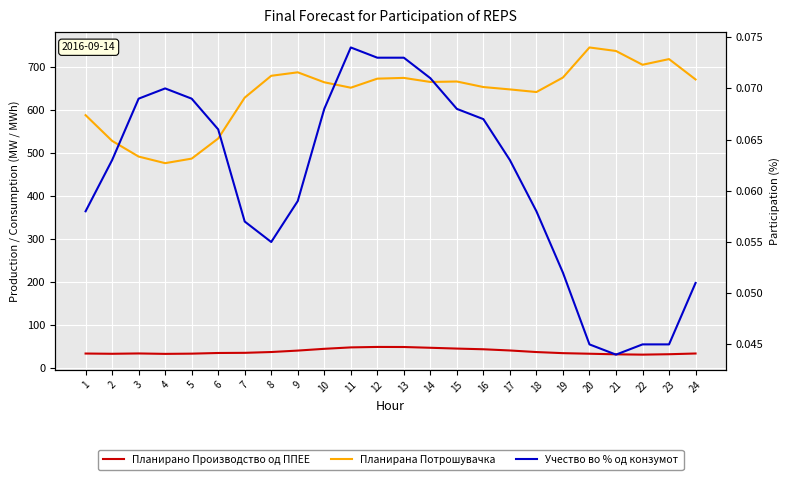

The Планирана Потрошувачка series shows 737.7 at 21. True or false?

True